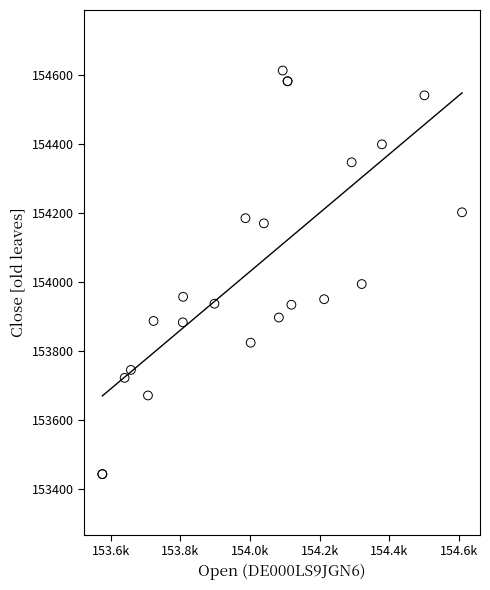

What Y value in the scatter plot is closest to 154028?

153994